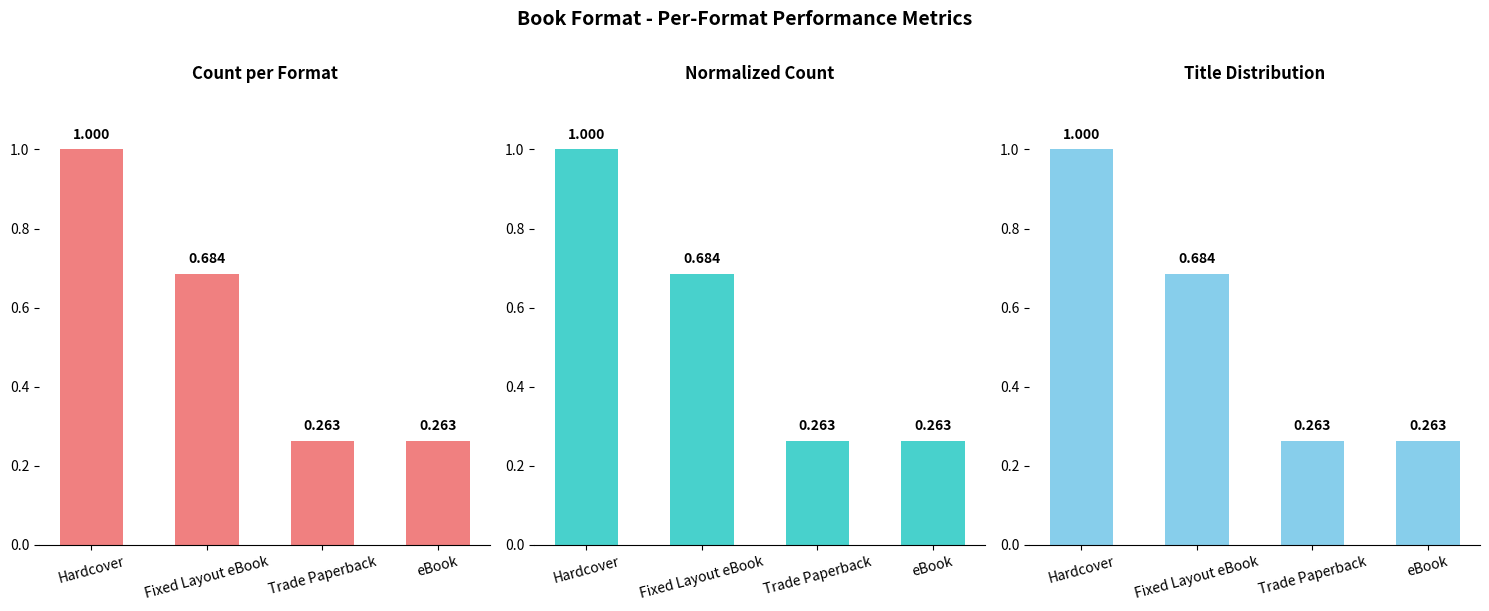

What is the label of the 3rd bar from the left?

Trade Paperback